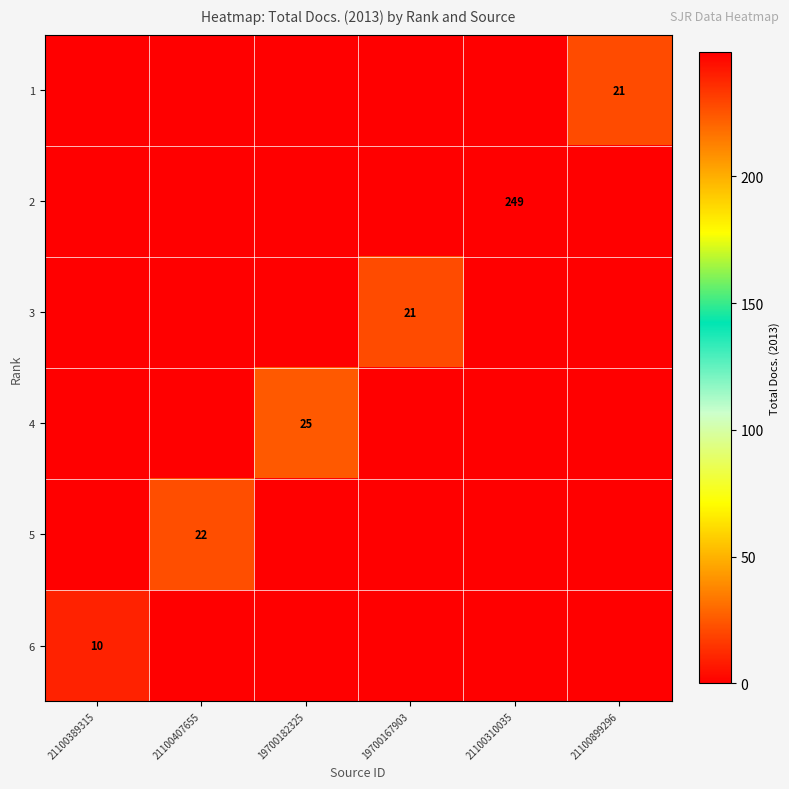

The 2 series shows 249 at 21100310035. True or false?

True